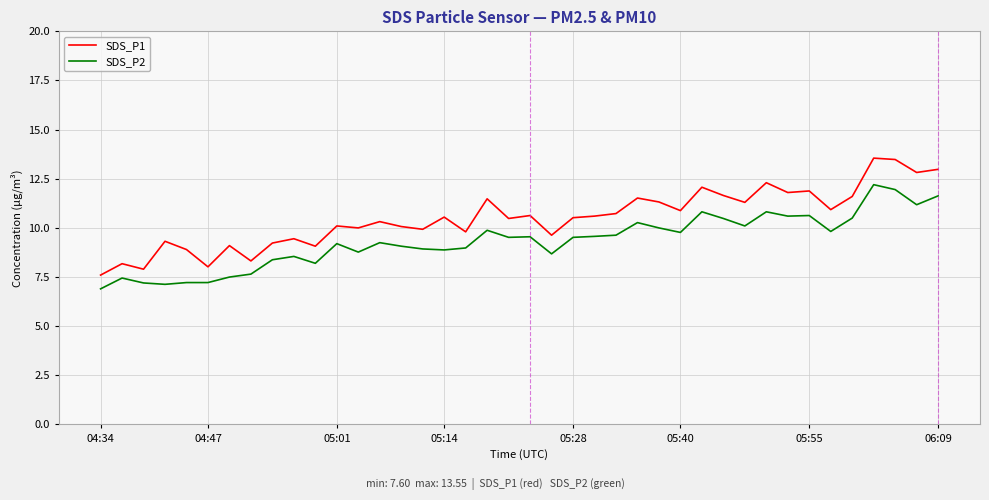

How many lines are shown in the chart?

2